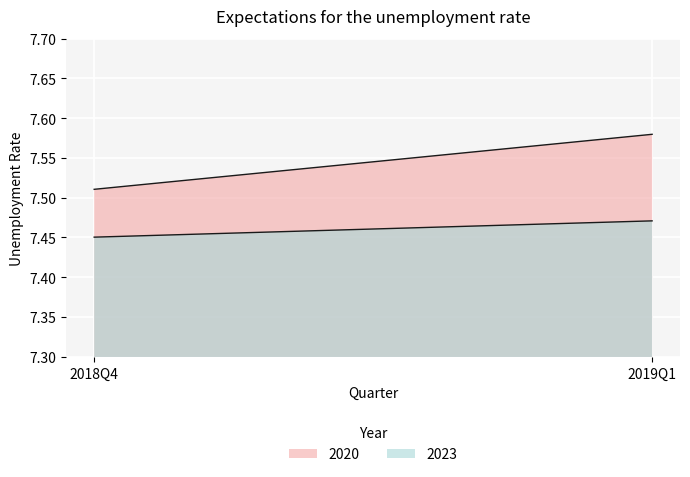

What is the sum of all 2023 values?

14.9